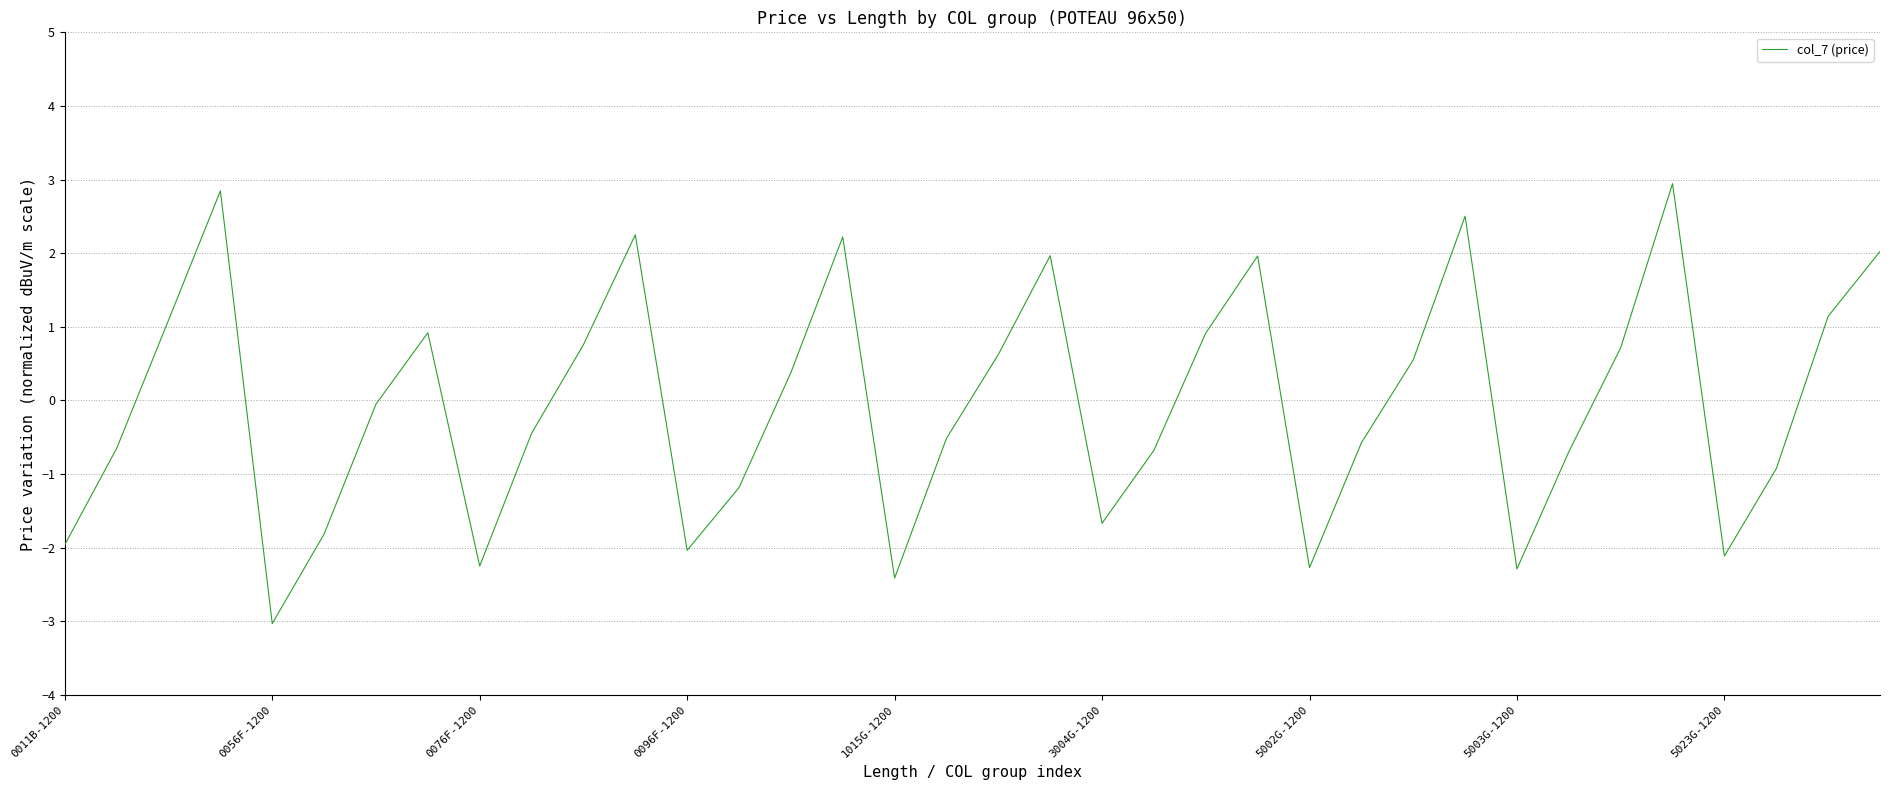

What is the difference between the maximum and minimum values?

6.0